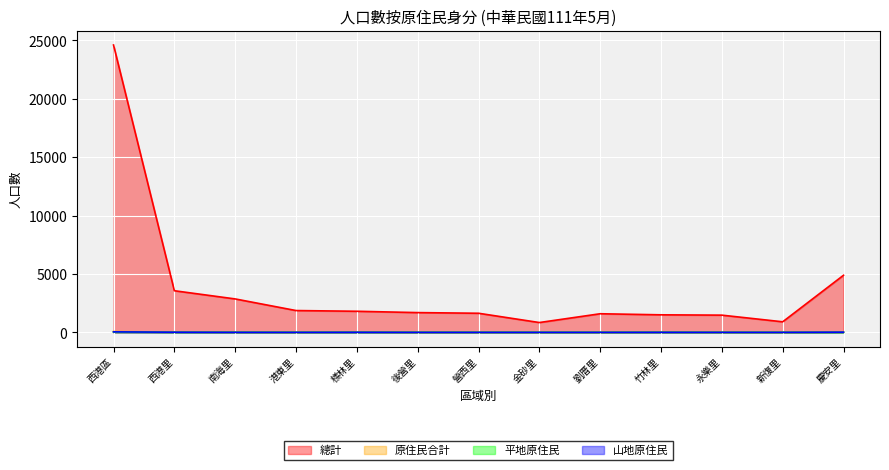

True or false: 總計 has a value of 839 at 金砂里.

True